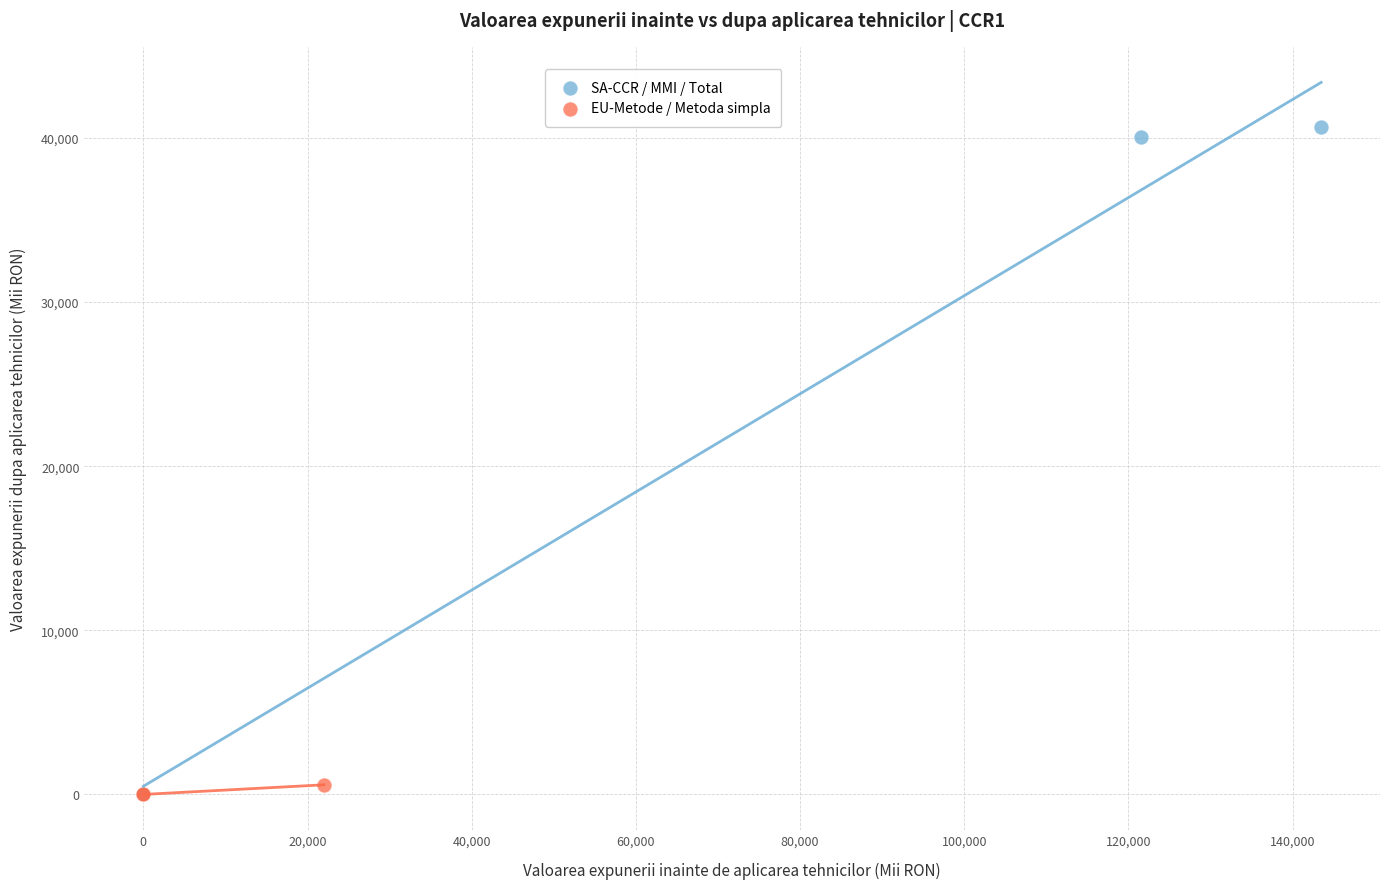

What are all the series names shown in the legend?

SA-CCR / MMI / Total, EU-Metode / Metoda simpla